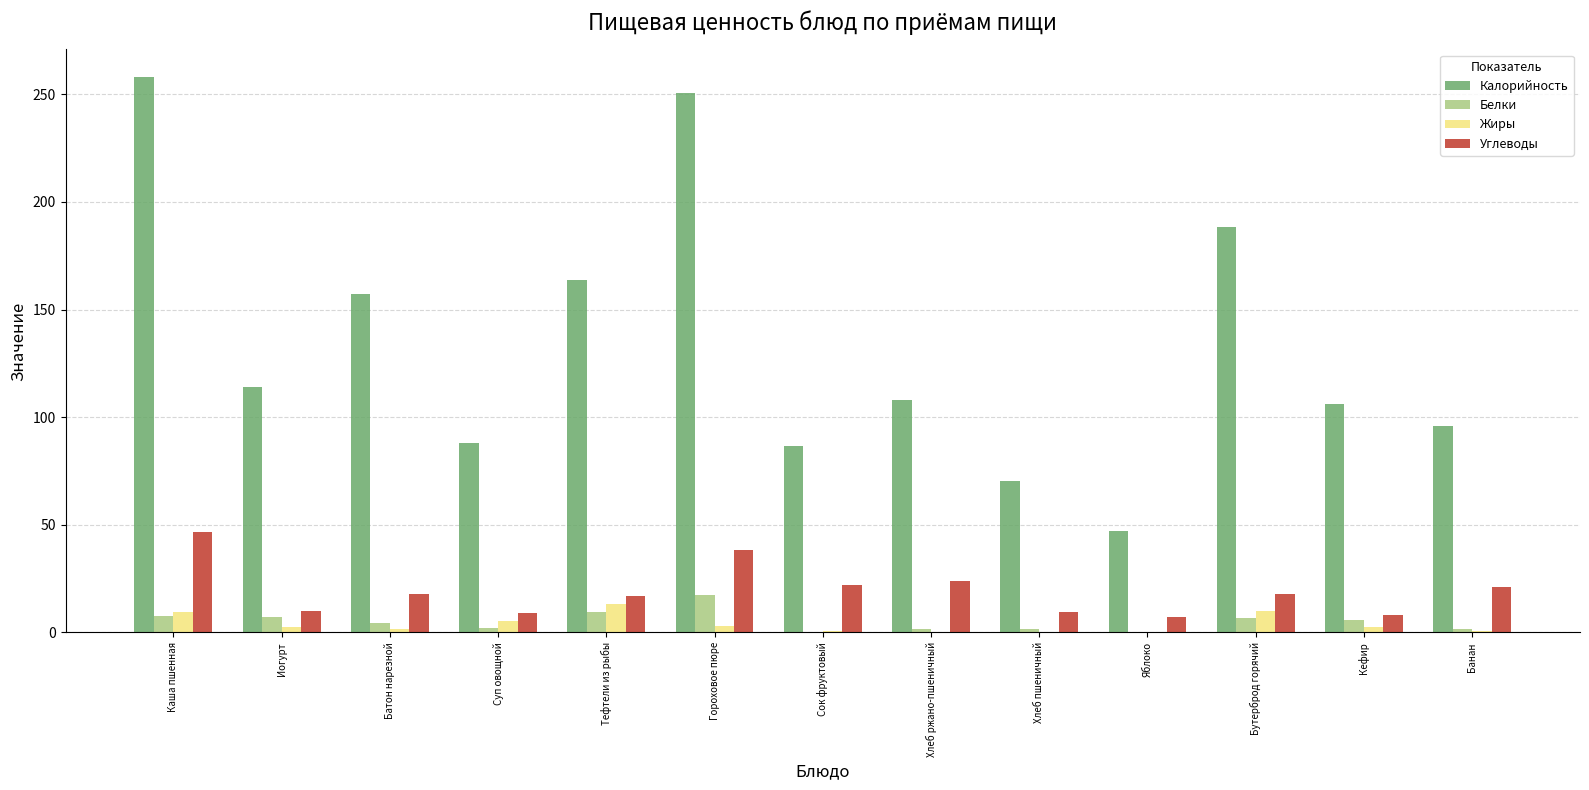

Which category has the highest value in the Белки series?

Гороховое пюре